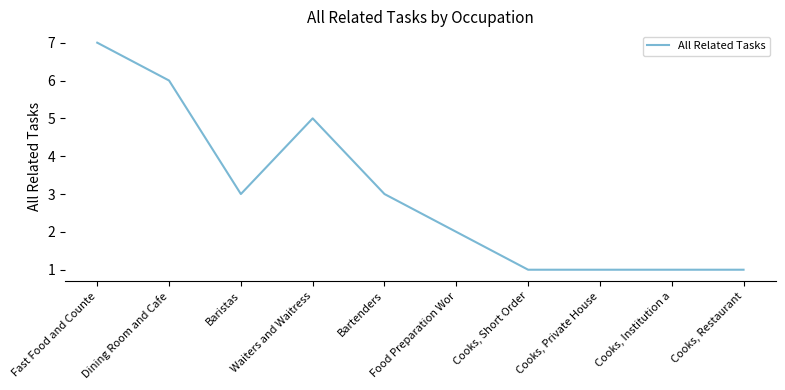

Reading left to right, list all the values displayed in this chart.

Fast Food and Counte=7	Dining Room and Cafe=6	Baristas=3	Waiters and Waitress=5	Bartenders=3	Food Preparation Wor=2	Cooks, Short Order=1	Cooks, Private House=1	Cooks, Institution a=1	Cooks, Restaurant=1